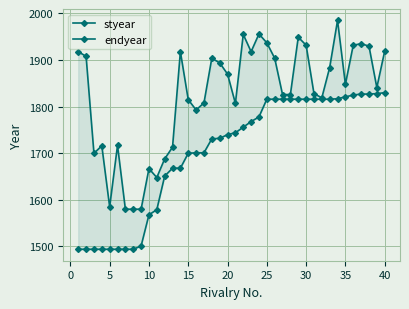

Is it true that endyear equals 901 at 18?

False